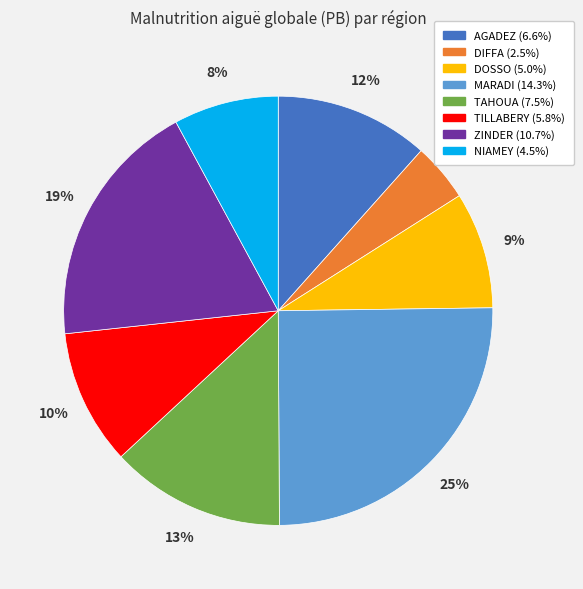

What is the ratio of the value at NIAMEY to the value at AGADEZ?

0.7